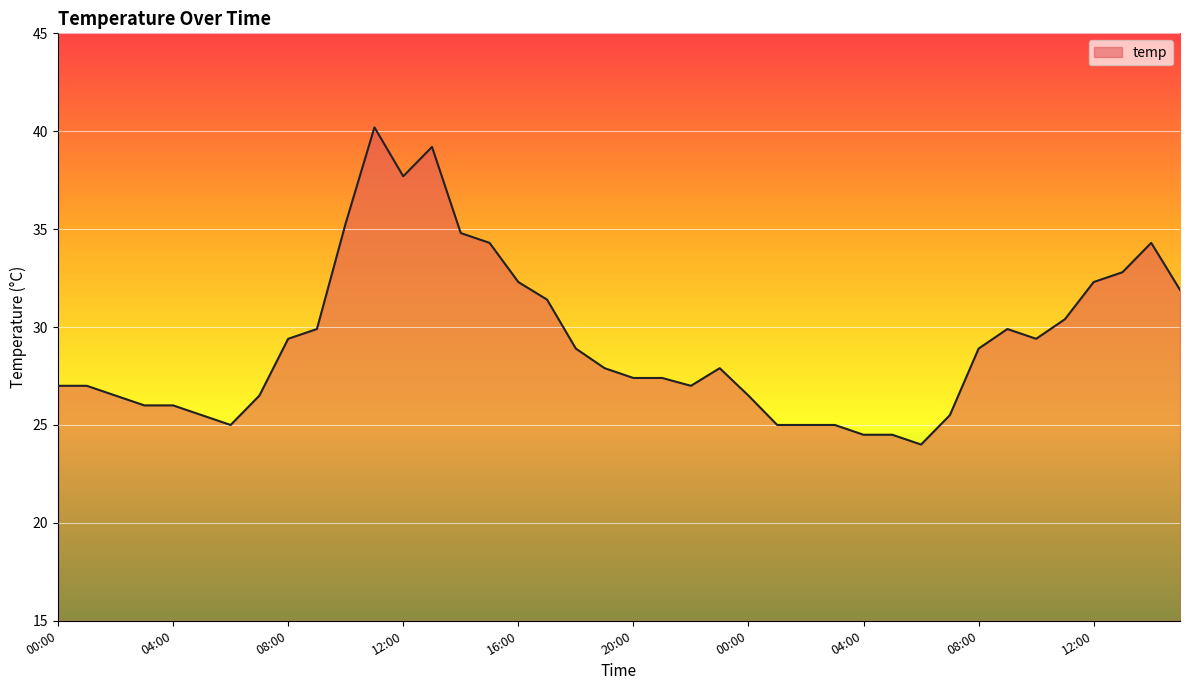

What is the difference between the maximum and minimum values?

16.2